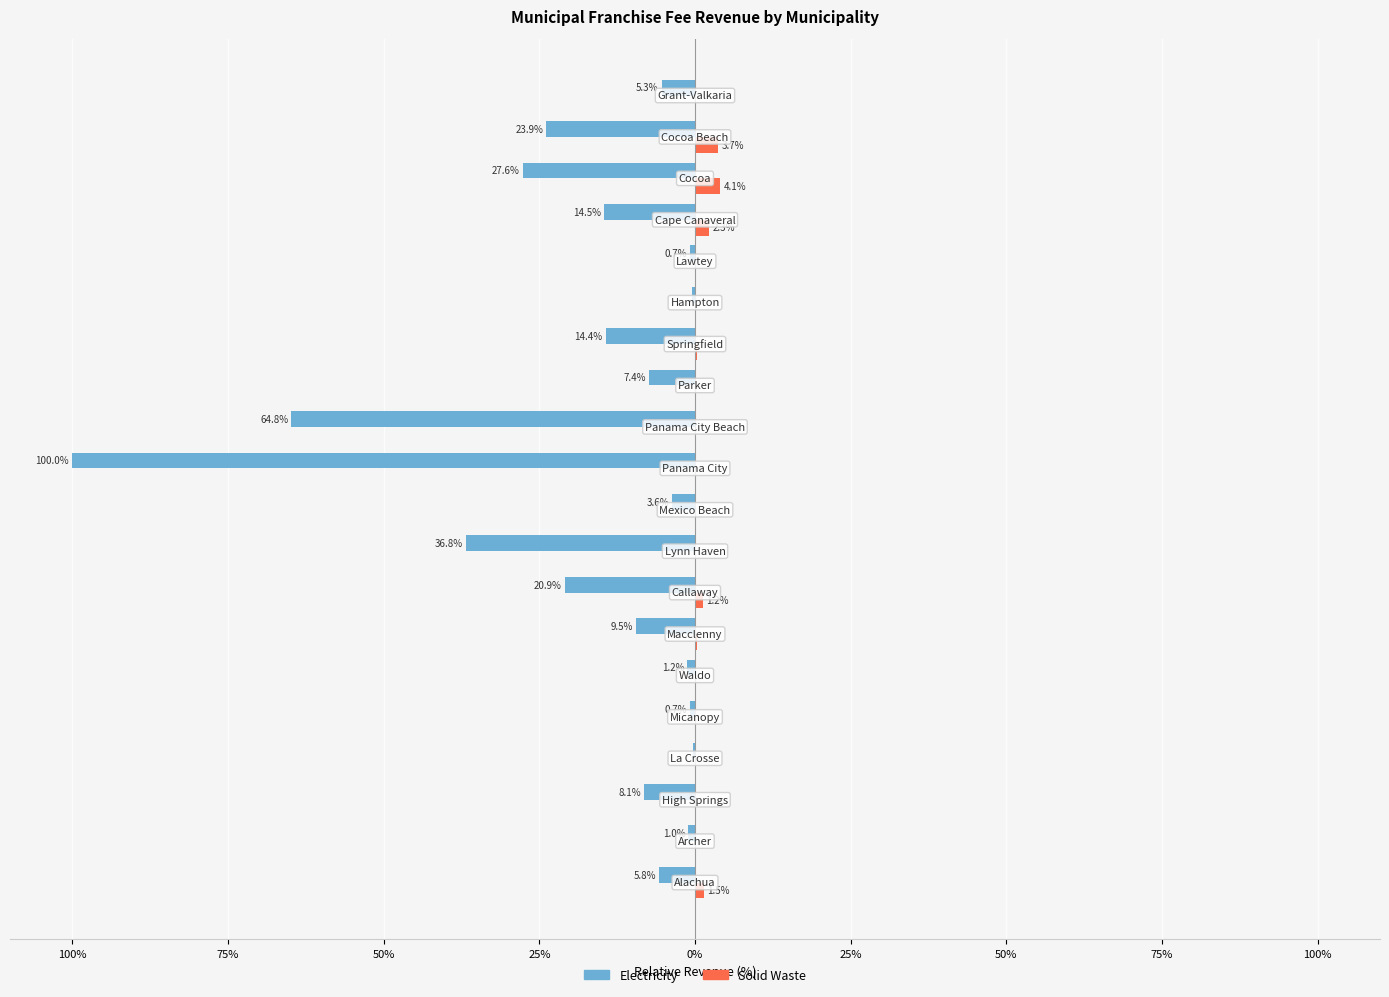

Which series has the widest spread of values?

Electricity